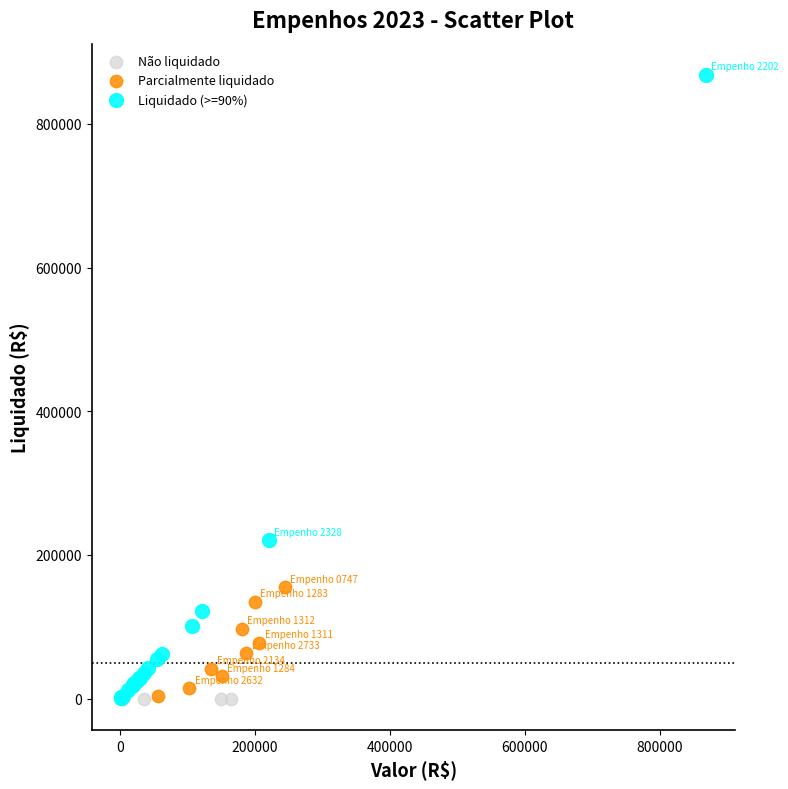

Which series contains the highest Y value?

Liquidado (>=90%)